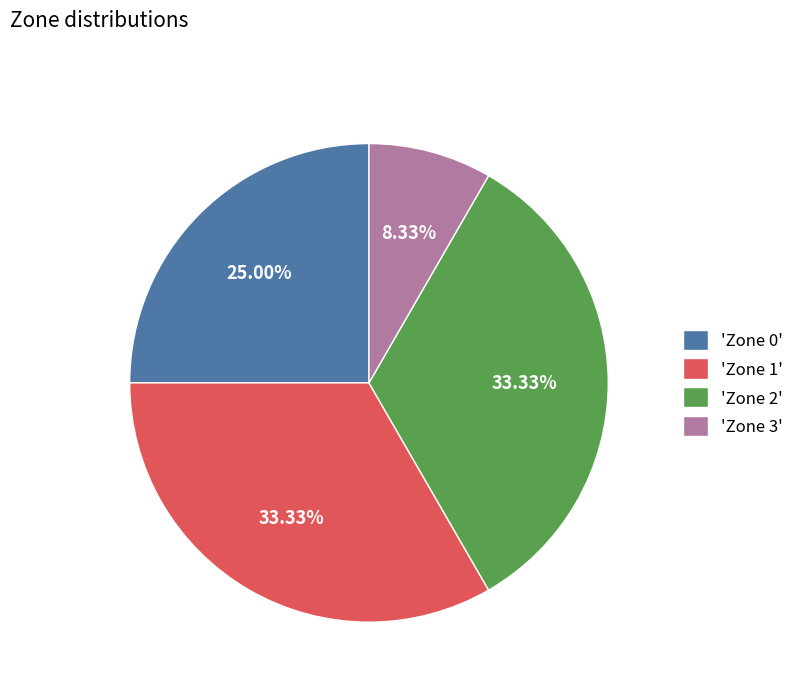

Is there any slice that represents more than half of the pie?

No